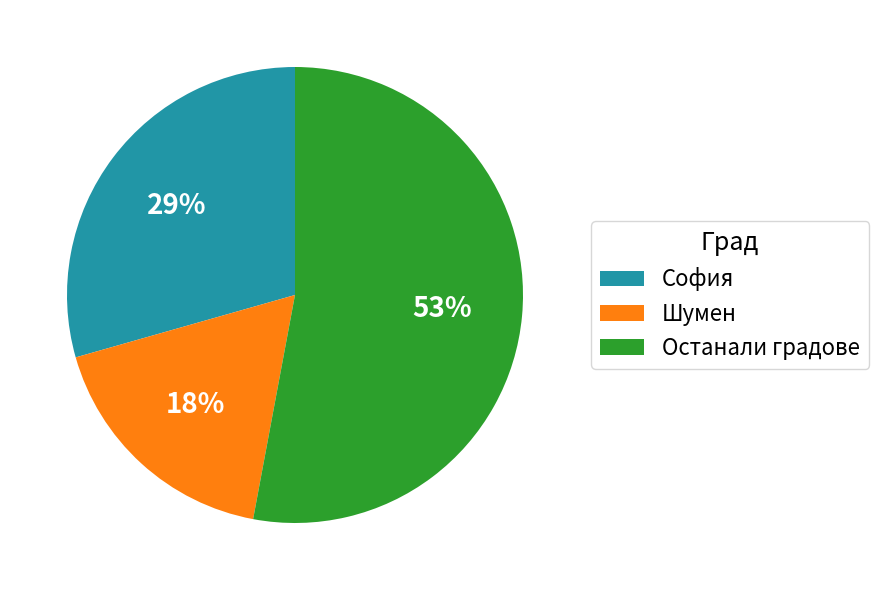

How many slices are in this pie chart?

3